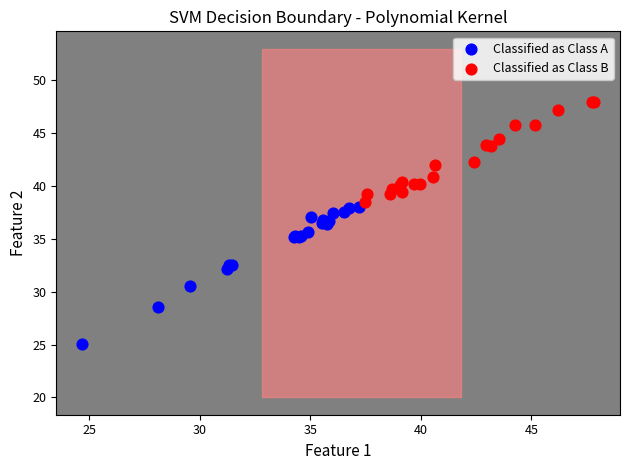

Which series reaches the minimum Y coordinate?

Classified as Class A